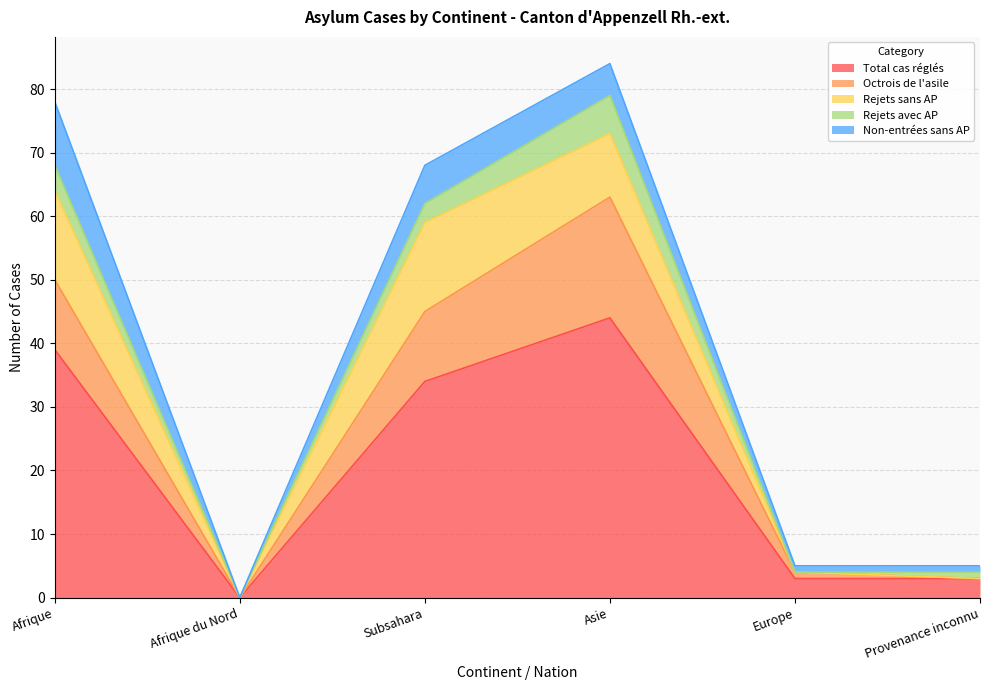

Rank the categories by Octrois de l'asile value from lowest to highest.

Afrique du Nord, Provenance inconnu, Europe, Afrique, Subsahara, Asie